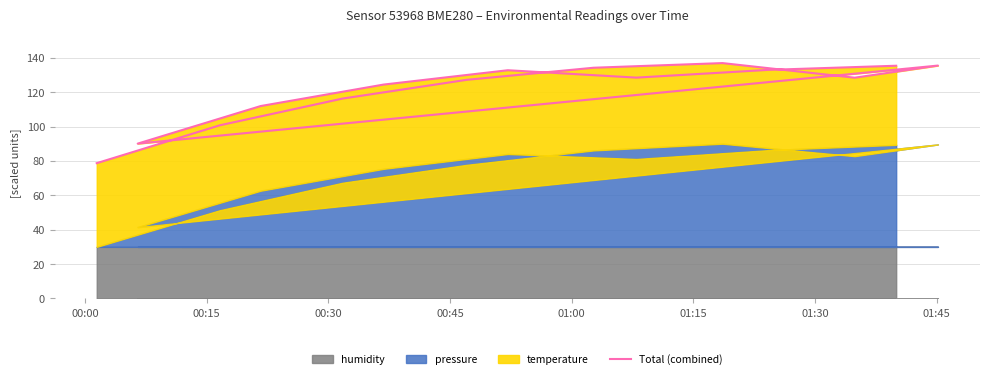

What is the average value?

120.9